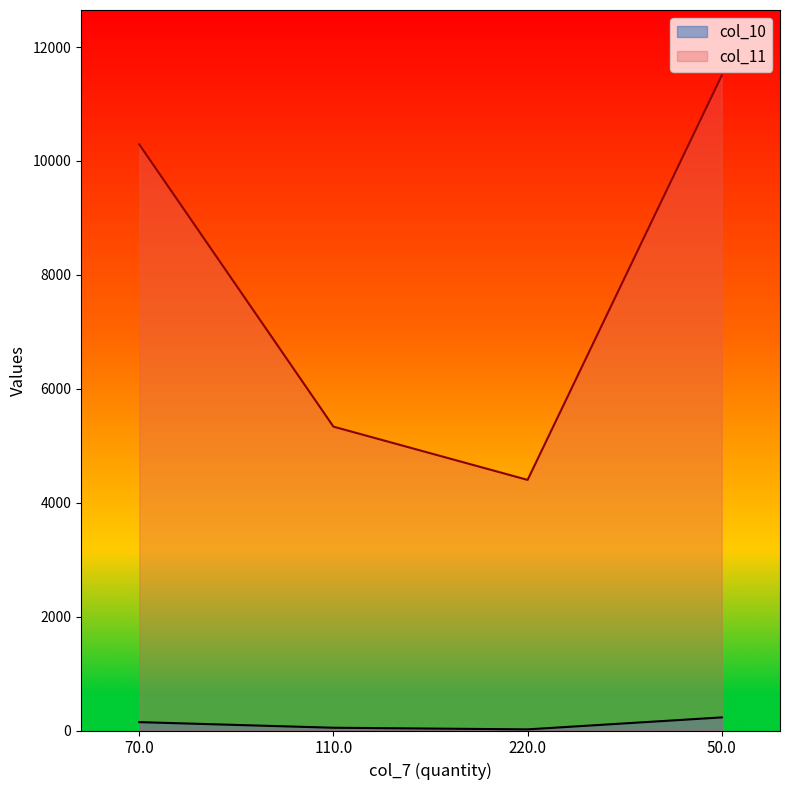

What is the total value across all series at 70.0?

10437.0